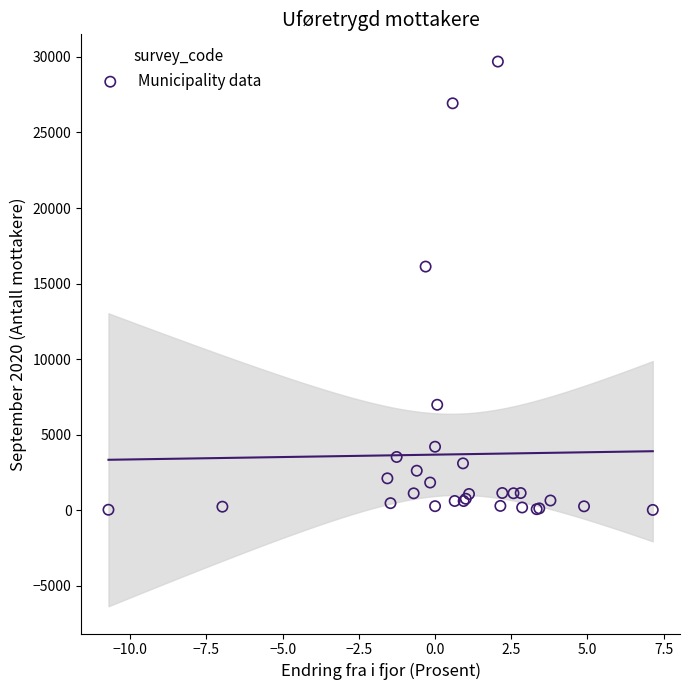

What Y value in the scatter plot is closest to 14854?

16123